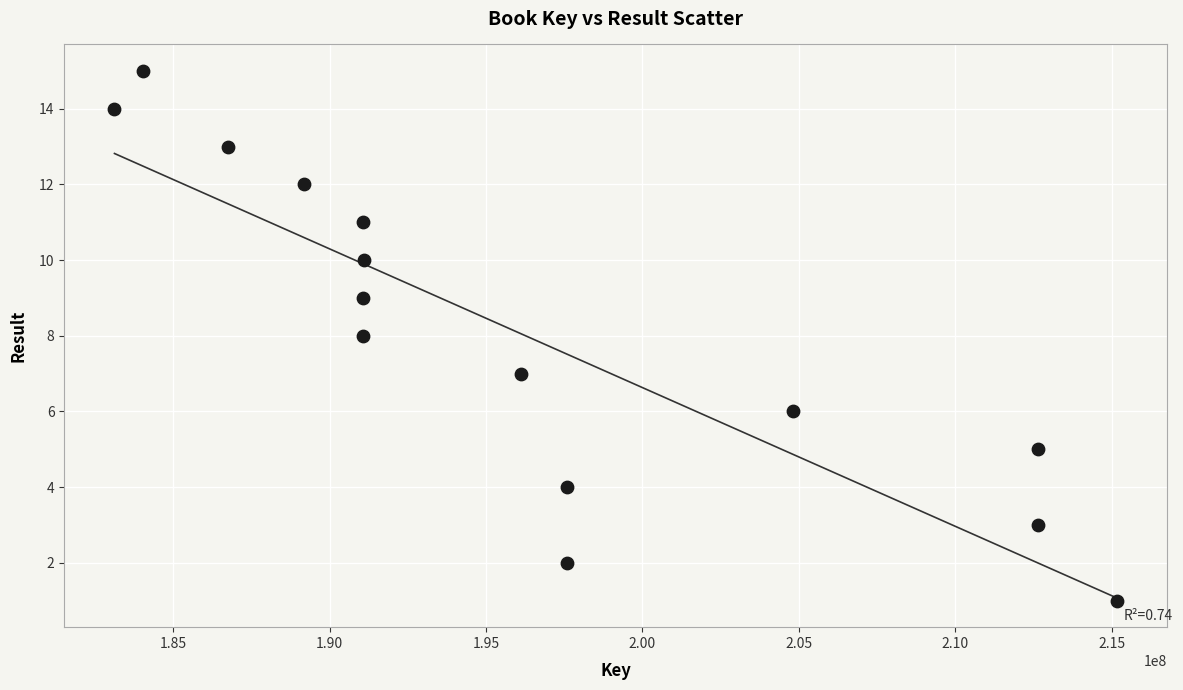

What is the range of Y values (max minus min)?

14